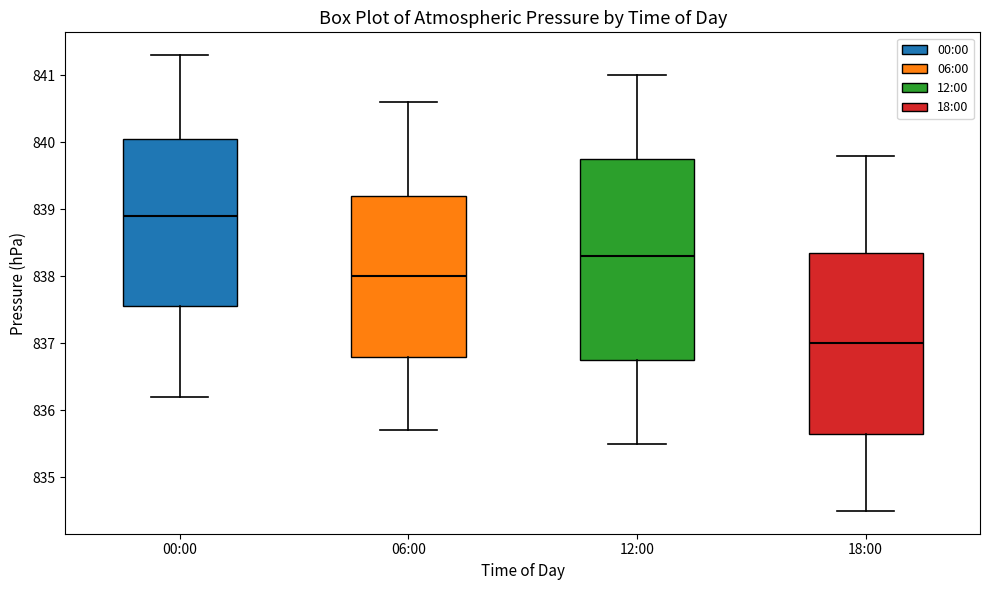

Comparing the boxes themselves (not the whiskers), which one is the tallest?

12:00